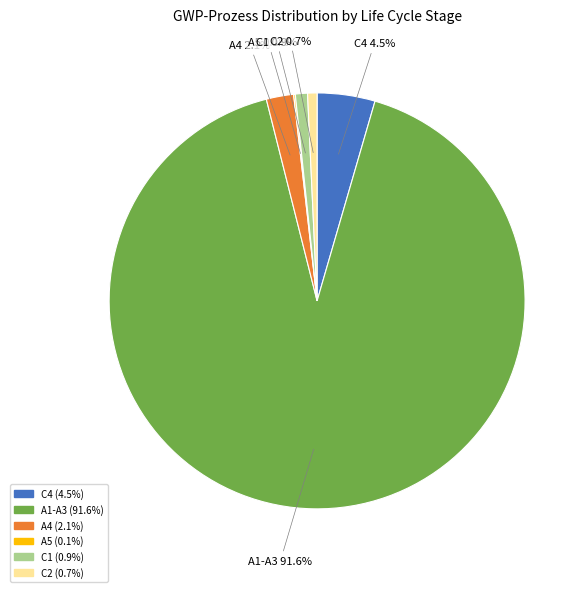

What is the largest slice in the pie chart?

A1-A3